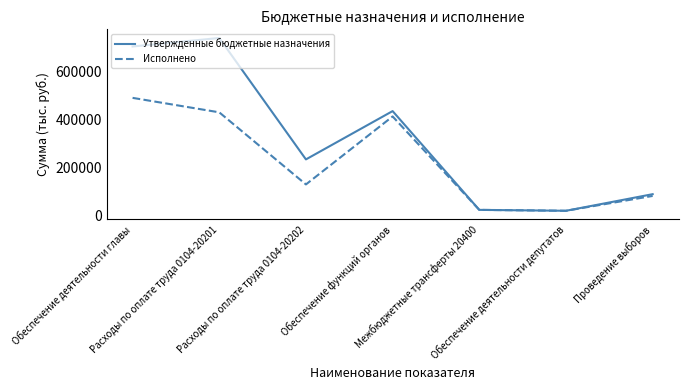

Reading right to left, what are all the values shown in this chart?

Утвержденные бюджетные назначения: Проведение выборов=88330.0	Обеспечение деятельности депутатов=19000.0	Межбюджетные трансферты 20400=22800.0	Обеспечение функций органов=435167.5	Расходы по оплате труда 0104-20202=233527.1	Расходы по оплате труда 0104-20201=740421.2	Обеспечение деятельности главы=704800.0
Исполнено: Проведение выборов=81050.0	Обеспечение деятельности депутатов=19000.0	Межбюджетные трансферты 20400=22800.0	Обеспечение функций органов=412828.2	Расходы по оплате труда 0104-20202=129038.6	Расходы по оплате труда 0104-20201=430012.7	Обеспечение деятельности главы=490409.7